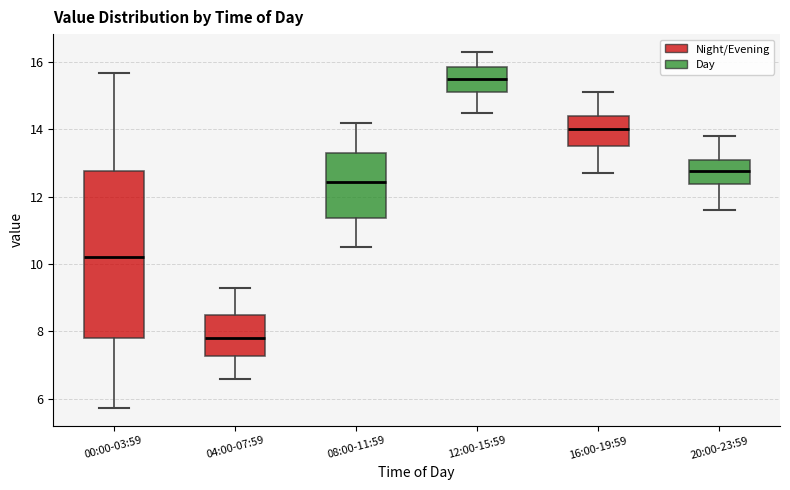

Reading left to right, transcribe this box plot: for each box, give where its median line is, the range the box spans, and where its two whiskers end, as read against the y-axis. The values are not printed on the chart, so give them approximately, as read against the axis.

00:00-03:59: median 10.2, box 7.8 to 12.8, whiskers 5.8 to 15.6
04:00-07:59: median 7.8, box 7.2 to 8.6, whiskers 6.6 to 9.4
08:00-11:59: median 12.4, box 11.4 to 13.4, whiskers 10.6 to 14.2
12:00-15:59: median 15.6, box 15.2 to 15.8, whiskers 14.6 to 16.4
16:00-19:59: median 14.0, box 13.6 to 14.4, whiskers 12.8 to 15.2
20:00-23:59: median 12.8, box 12.4 to 13.2, whiskers 11.6 to 13.8